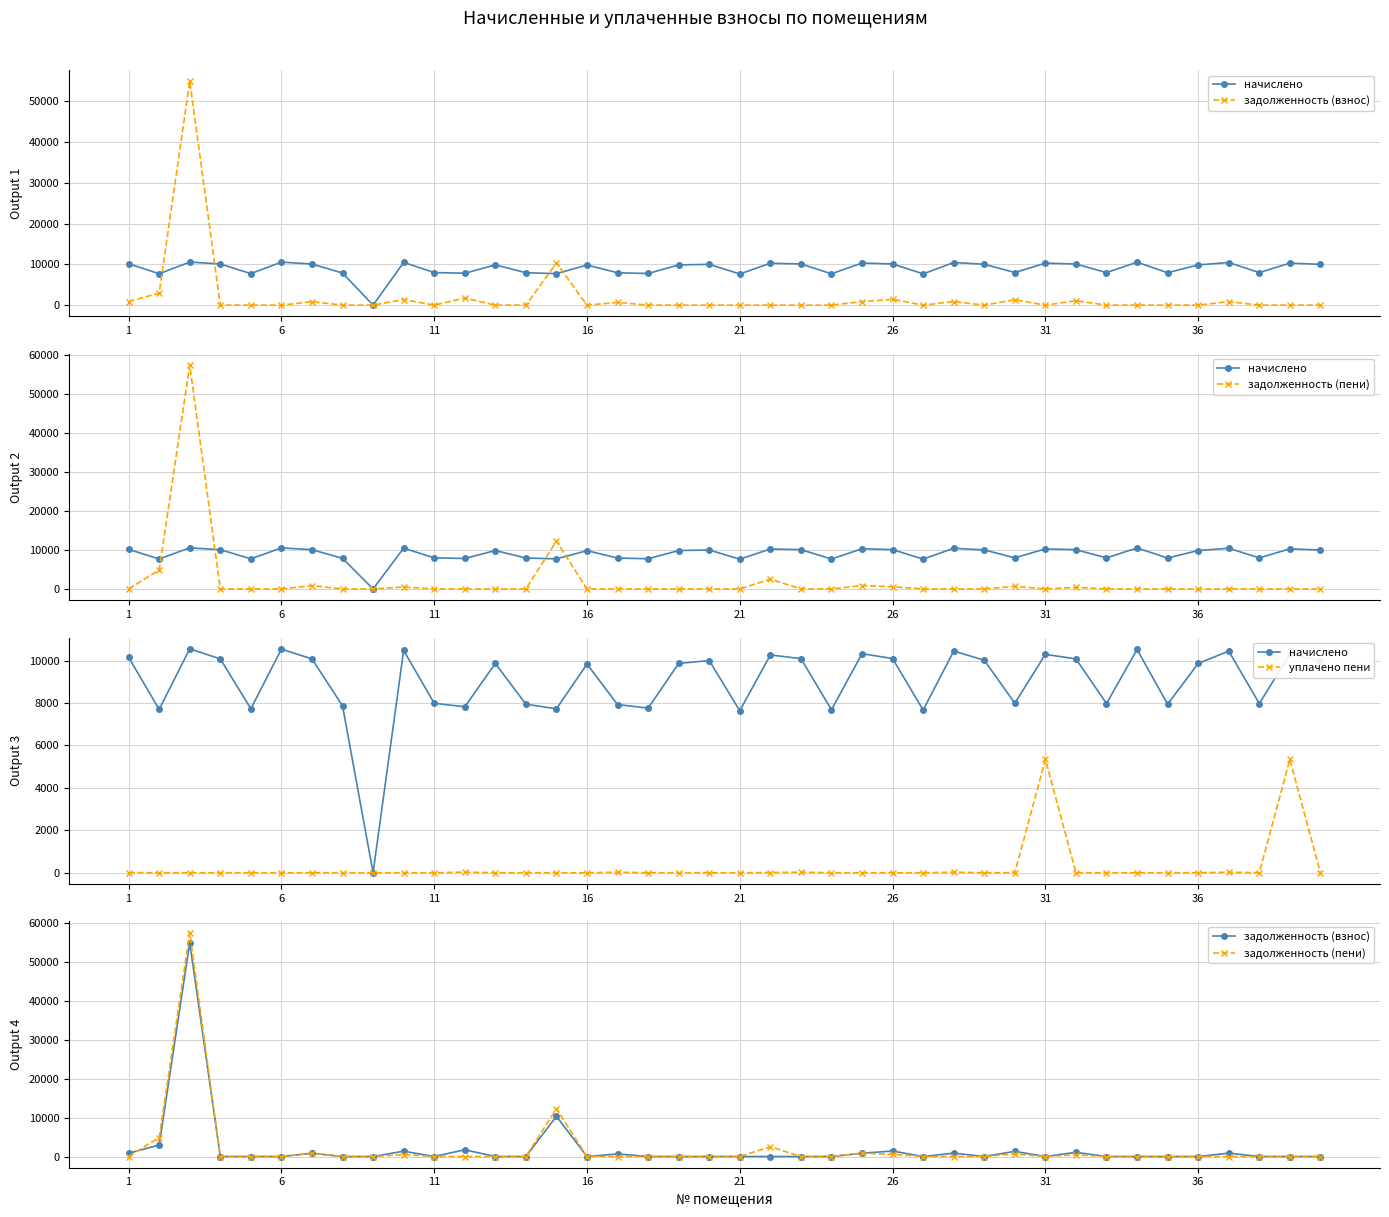

True or false: уплачено пени and задолженность (пени) cross at least once.

True